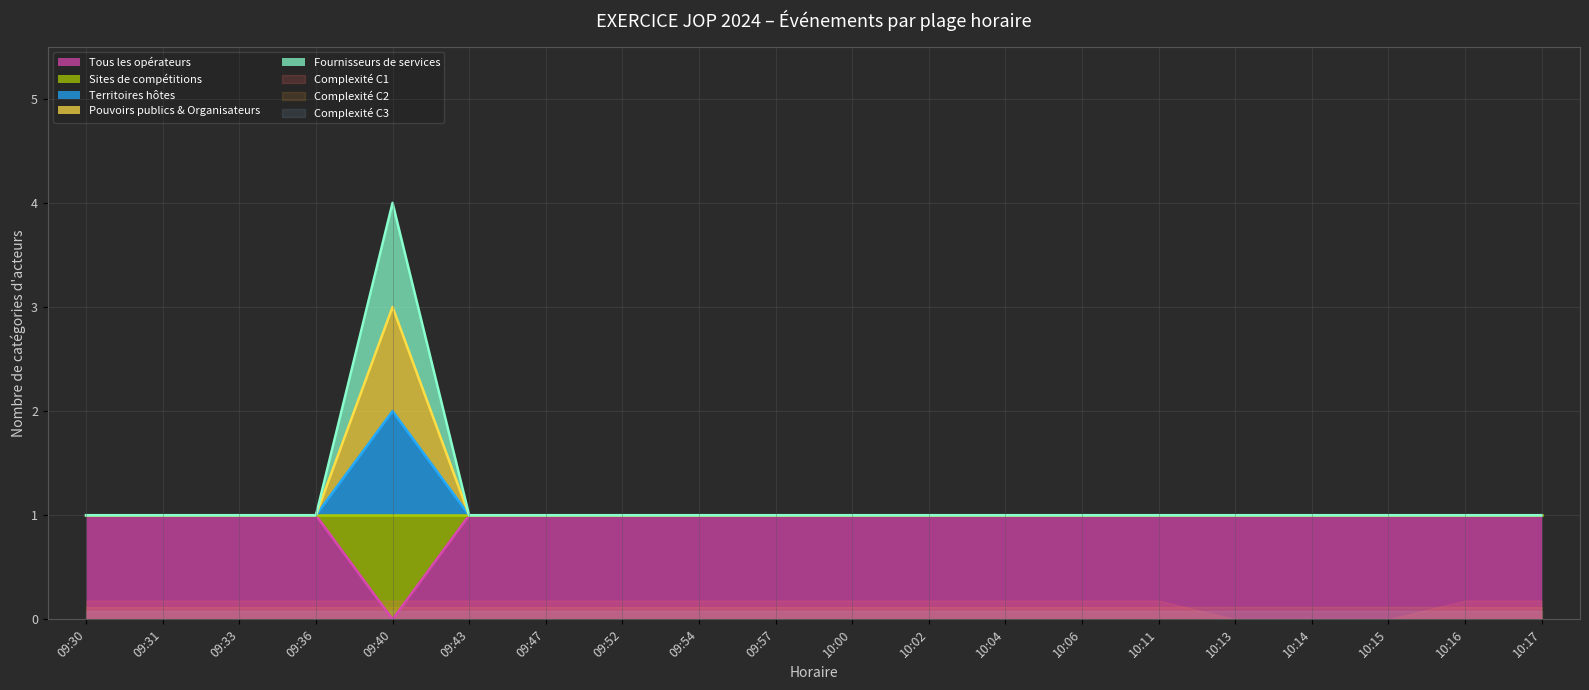

At which category is the sum across all series the highest?

09:40